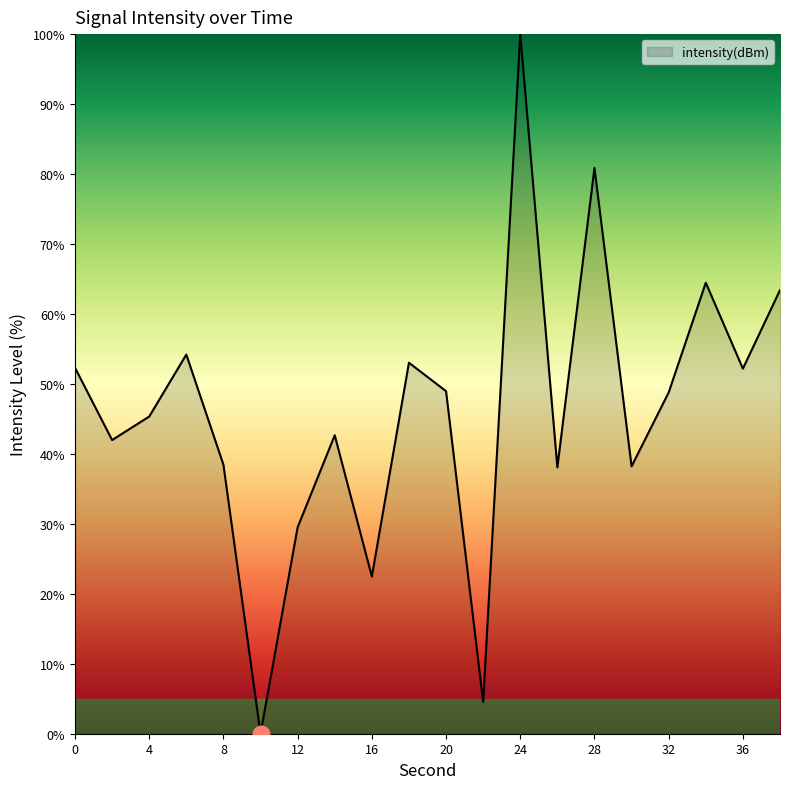

What is the greatest value displayed?

100.0